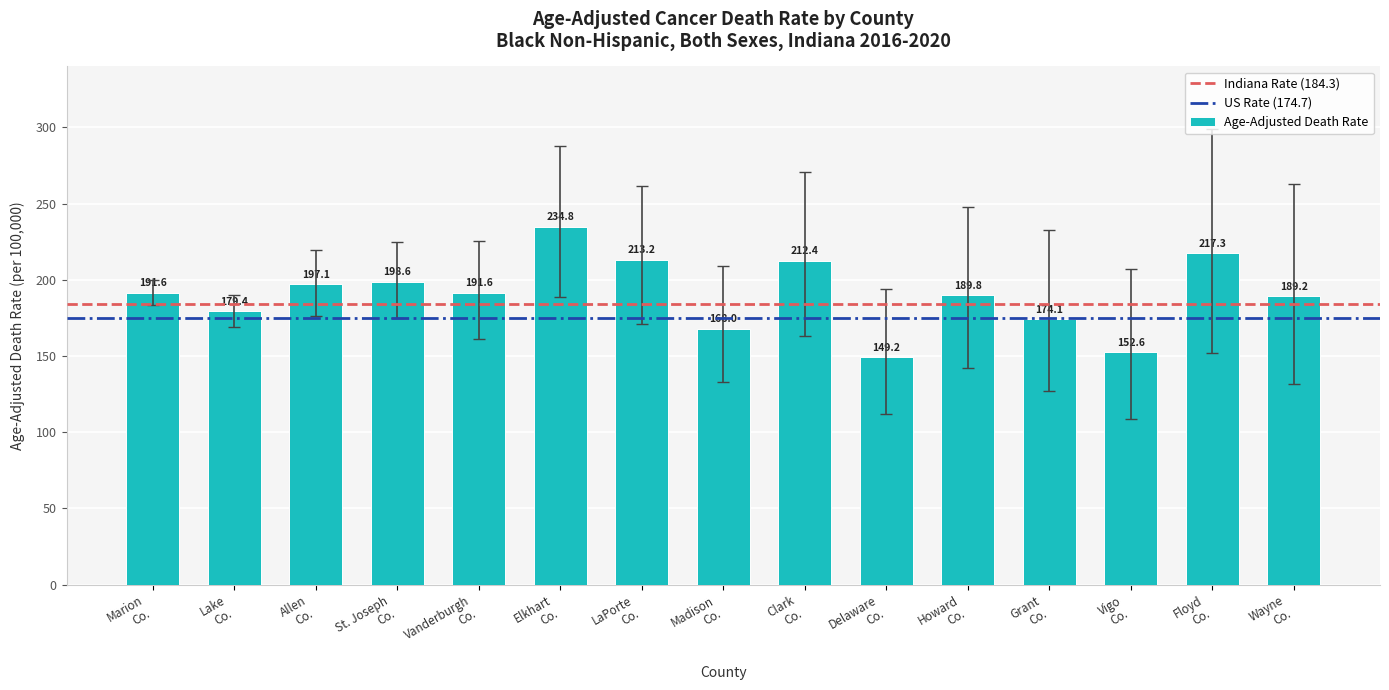

What is the value of the 2nd bar from the left?

179.4